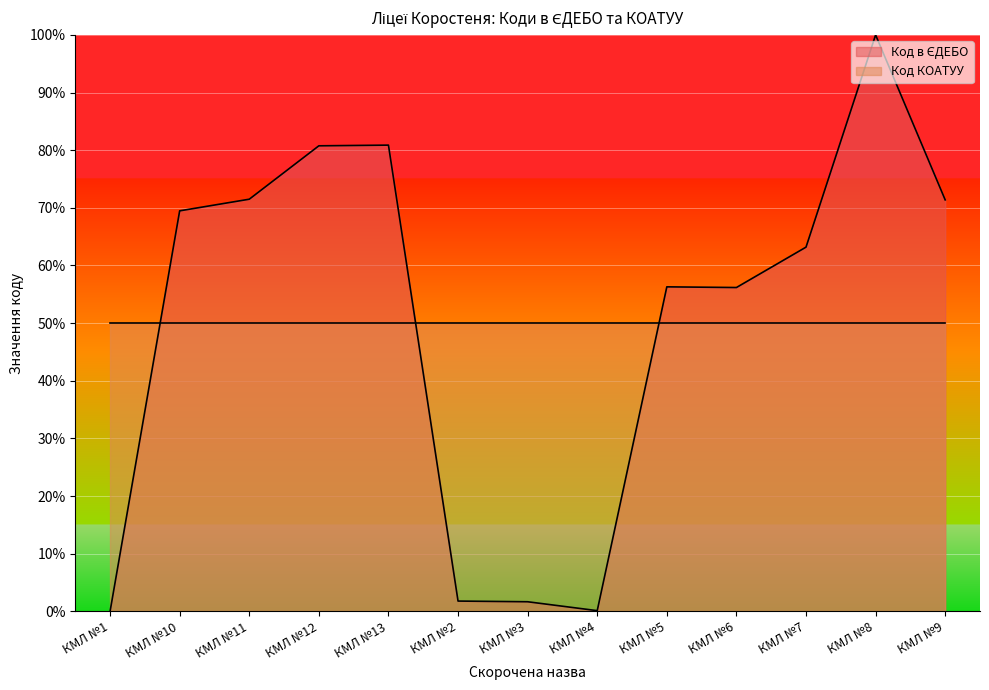

How many points are higher than both their immediate neighbors (excluding endpoints)?

3